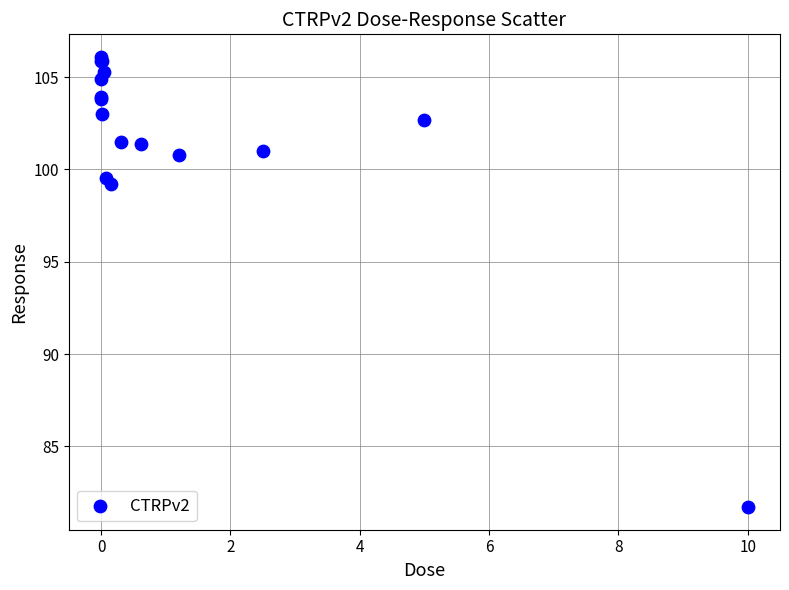

What Y value in the scatter plot is closest to 93?

99.2